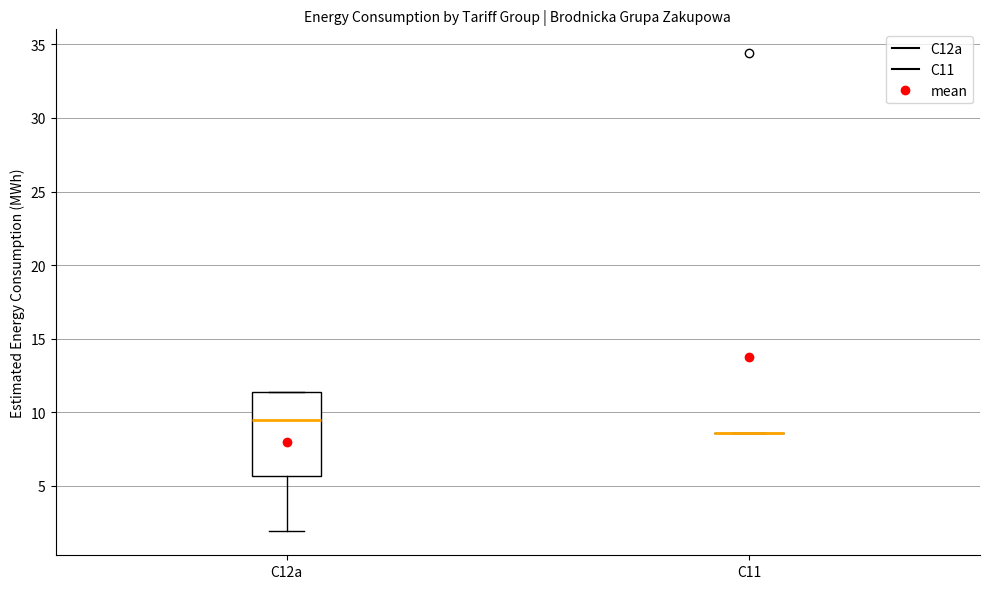

Which box is the tallest, from its lower edge to its upper edge?

C12a